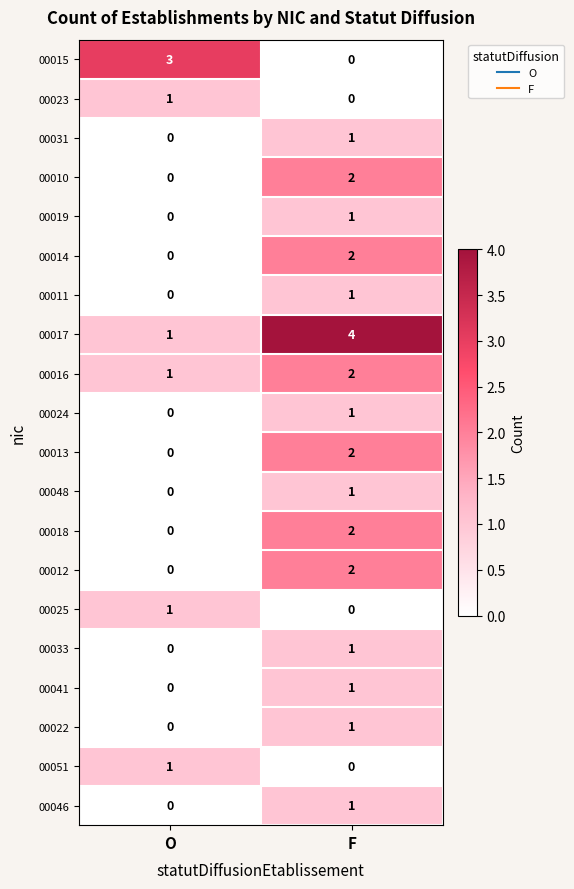

True or false: 00010 has a value of 0 at O.

True